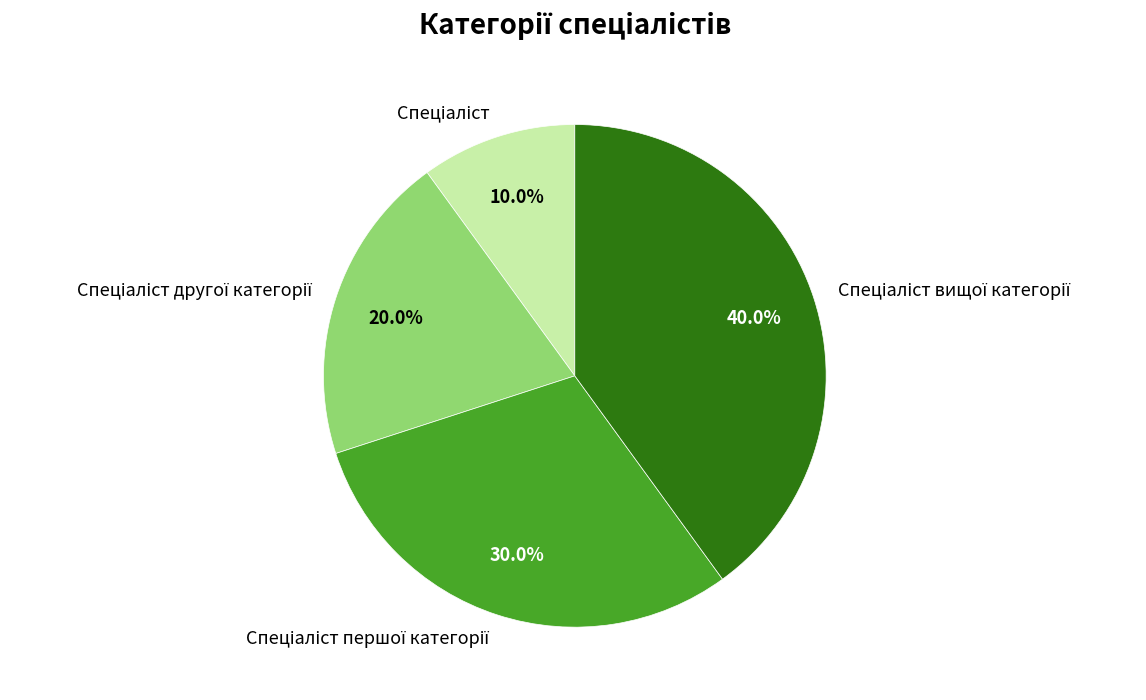

Does any single category account for the majority?

No